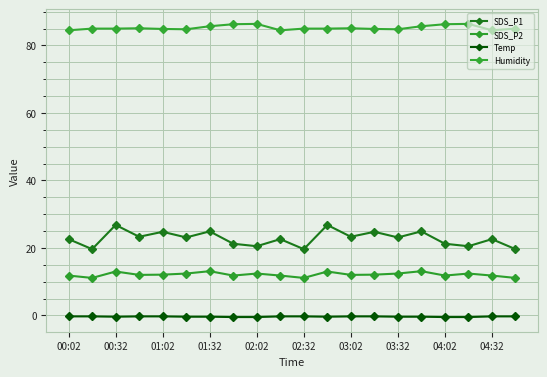

At which label does Humidity first exceed 85?

01:32